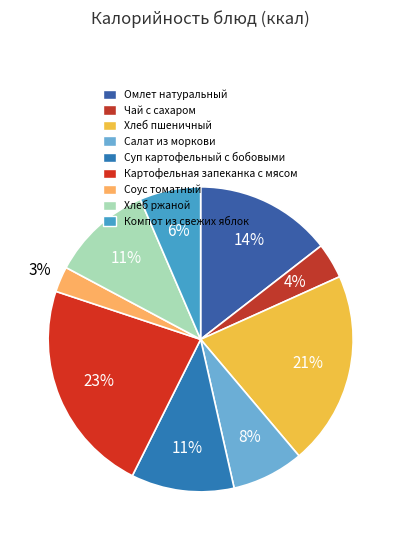

The Компот из свежих яблок slice represents 1% of the pie. True or false?

False